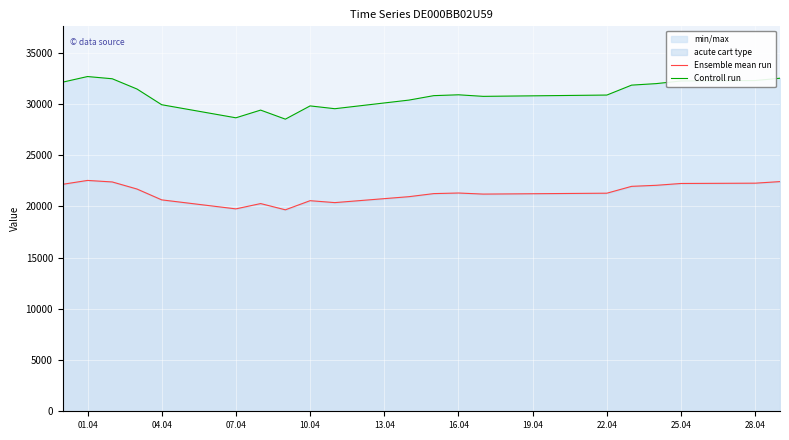

What is the maximum value shown in the chart?

32683.0